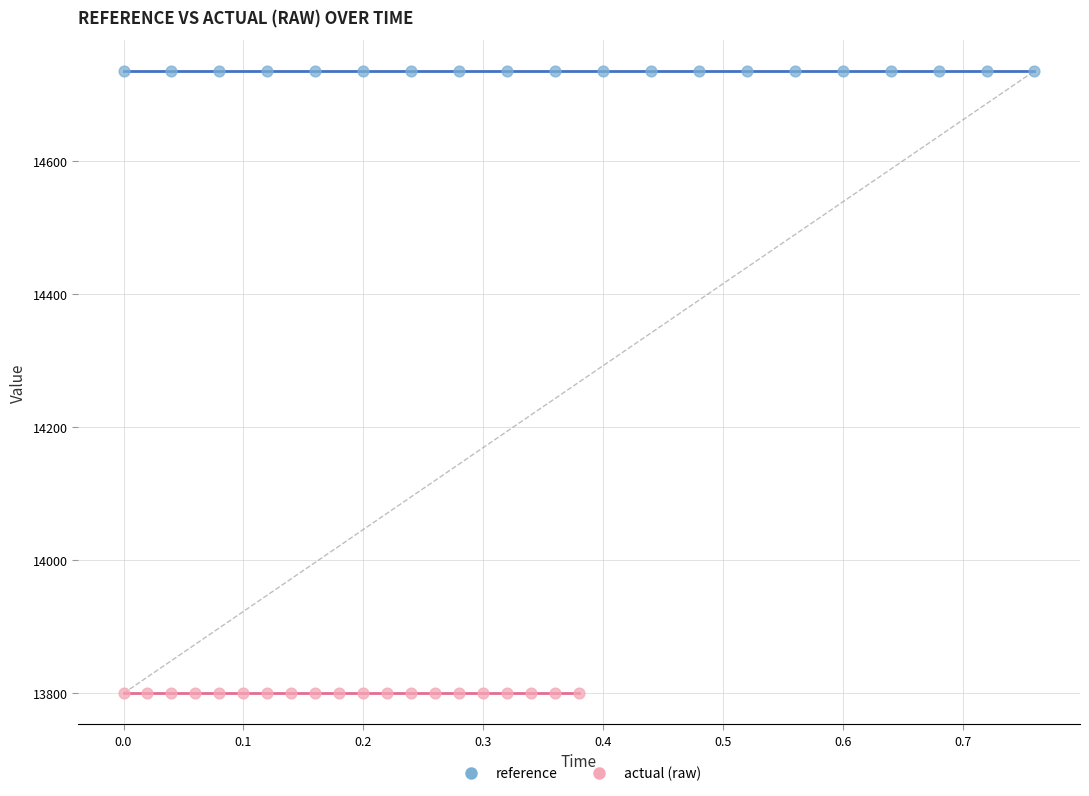

What are all the series names shown in the legend?

reference, actual (raw)